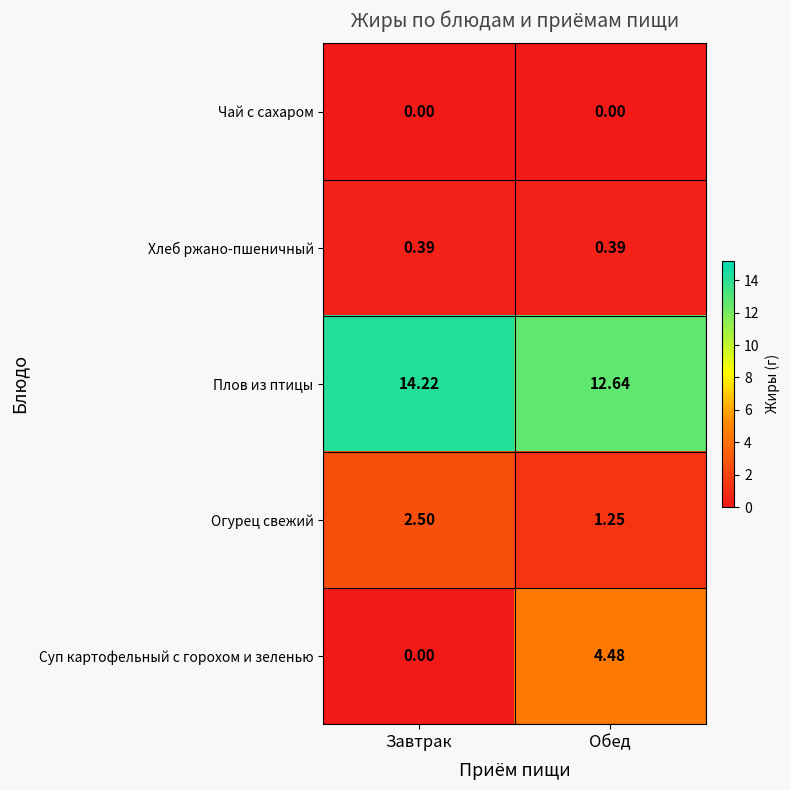

Which category has the highest value in the Суп картофельный с горохом и зеленью series?

Обед